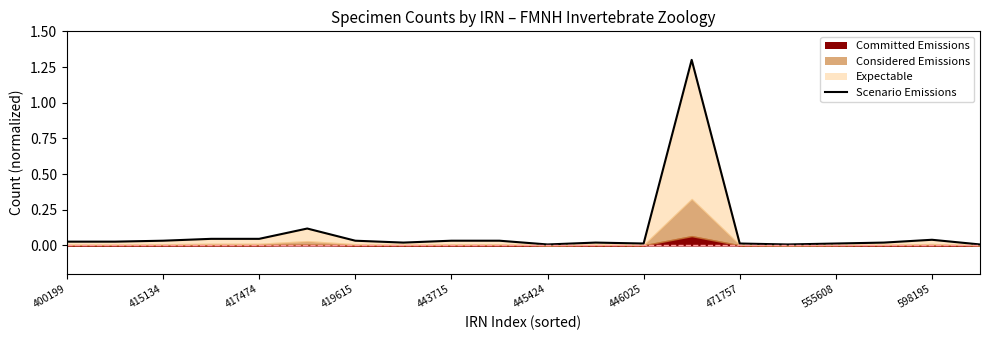

Reading left to right, what are all the values shown in this chart?

0.0	0.0	0.0	0.0	0.0	0.1	0.0	0.0	0.0	0.0	0.0	0.0	0.0	1.3	0.0	0.0	0.0	0.0	0.0	0.0